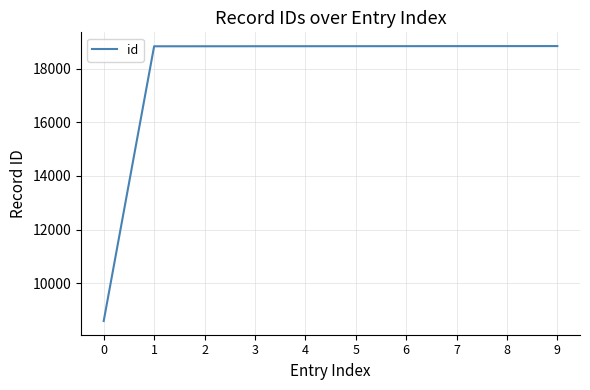

Read the value at 2.

18830